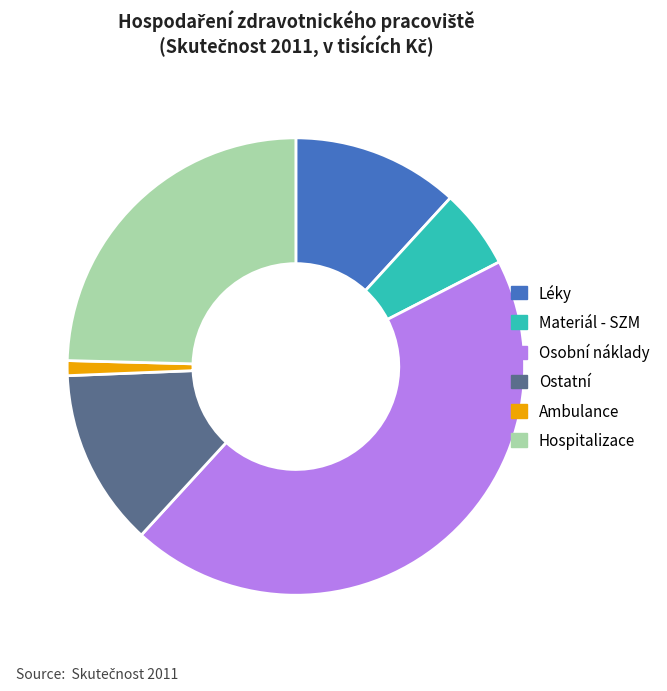

Rank the categories by value from highest to lowest.

Osobní náklady, Hospitalizace, Ostatní, Léky, Materiál - SZM, Ambulance